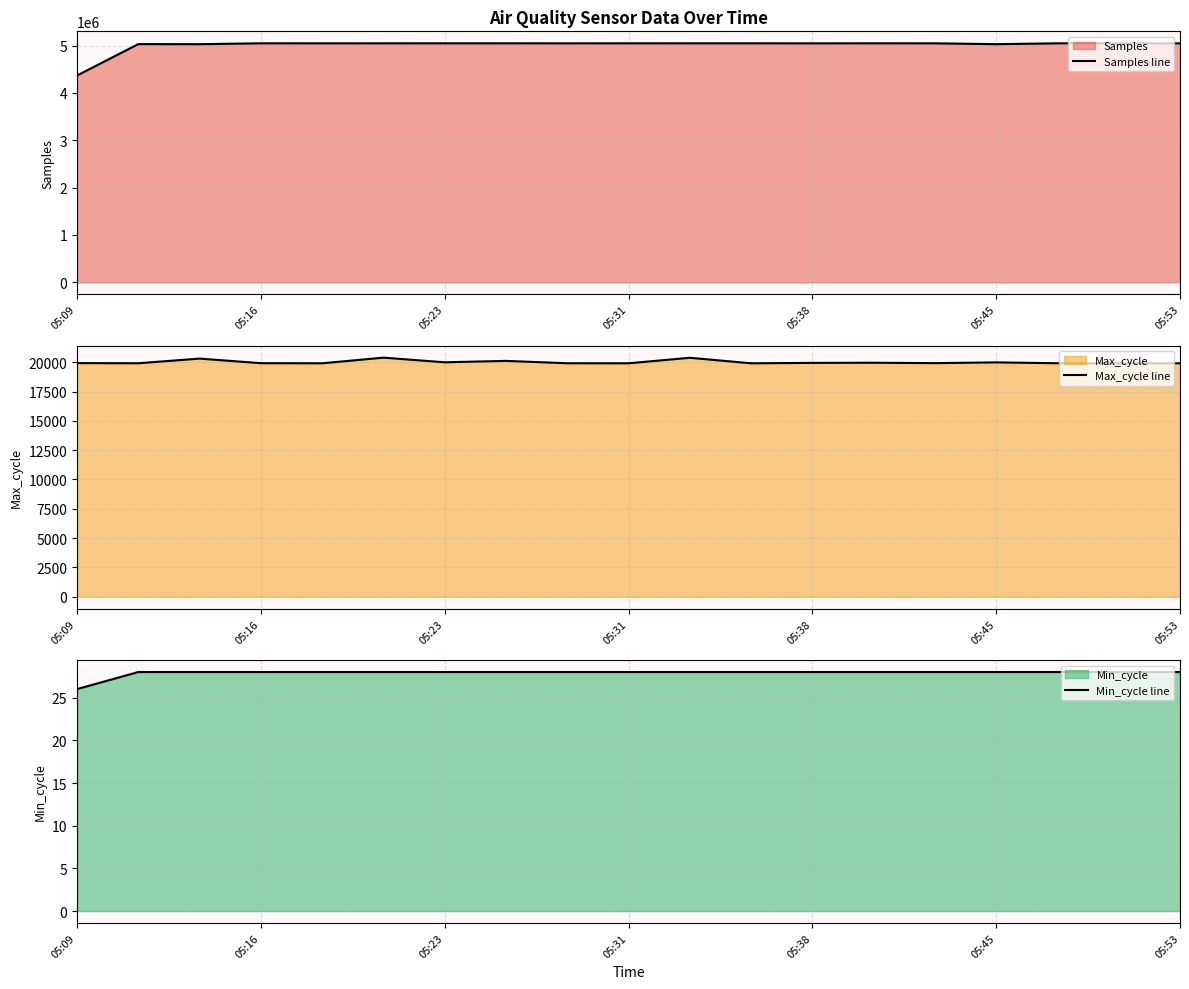

What is the minimum value for Samples line?

4369044